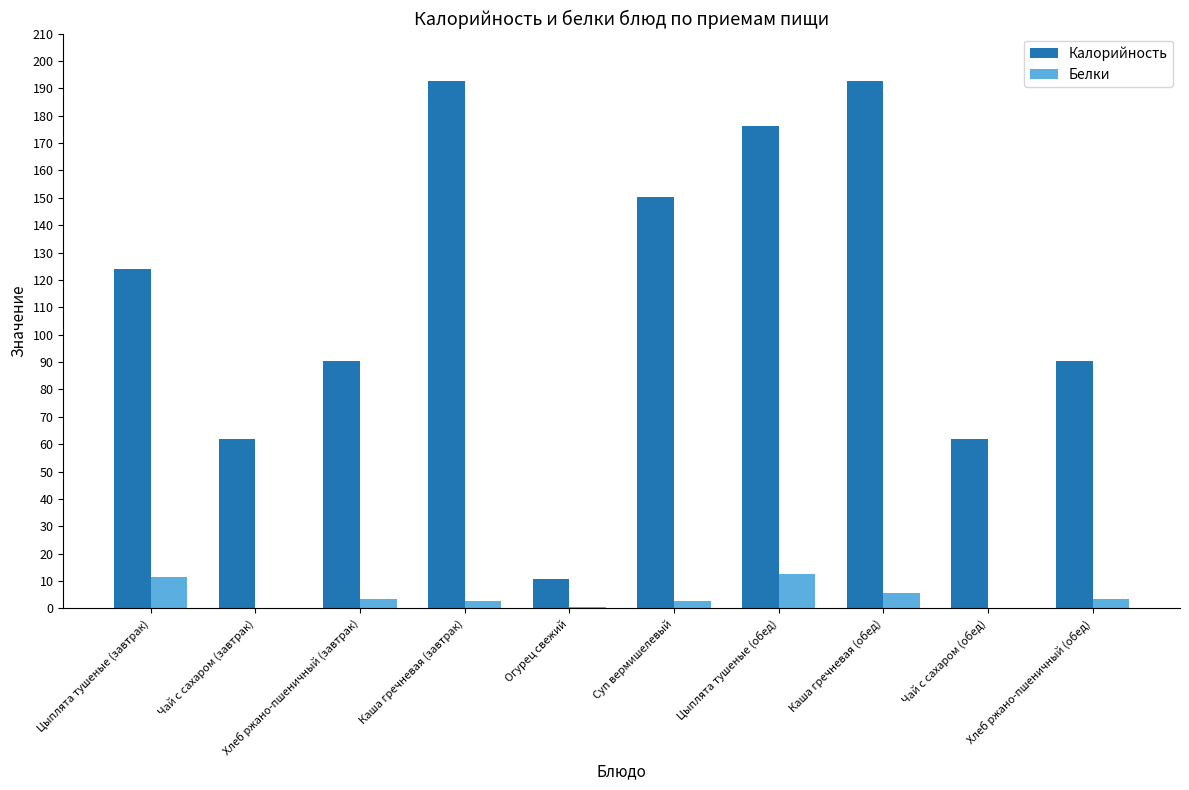

Between Чай с сахаром (завтрак) and Каша гречневая (обед), which series saw the biggest shift?

Калорийность